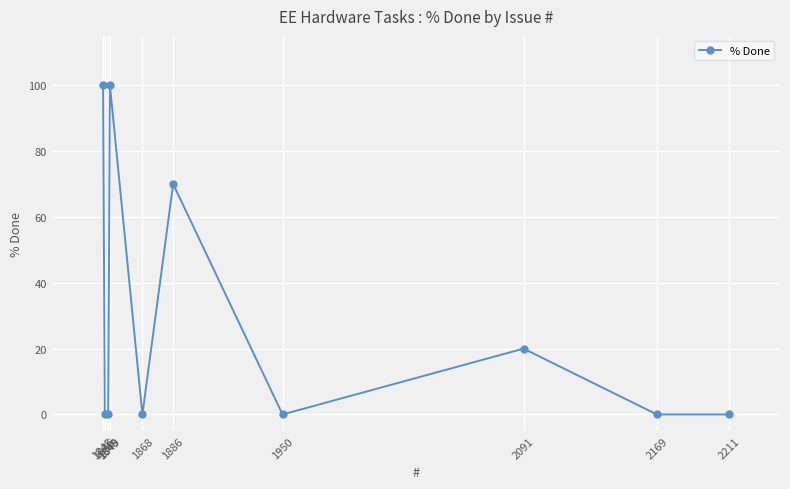

How many points are higher than both their immediate neighbors (excluding endpoints)?

3